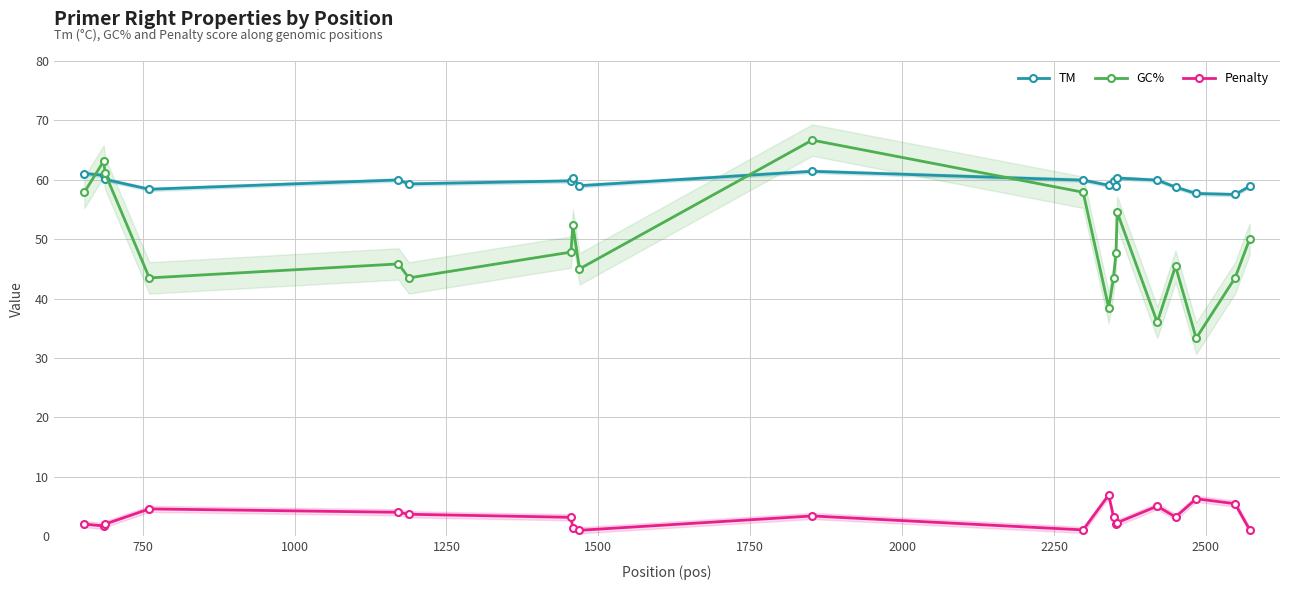

True or false: TM and Penalty intersect in this chart.

False